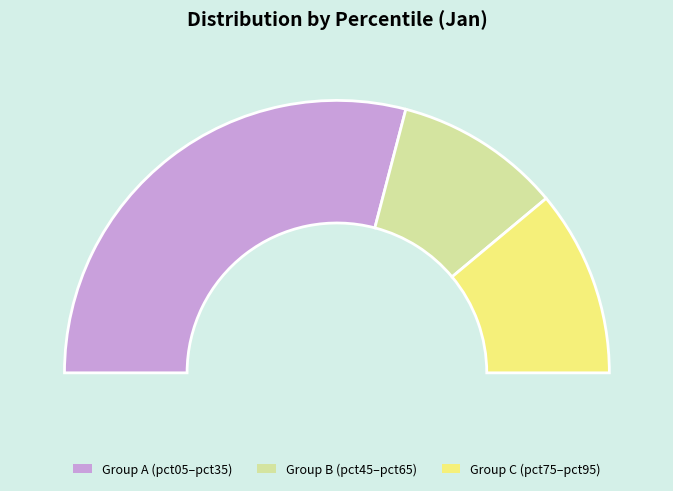

To the nearest percent, what percentage of the pie is pct45?

7%